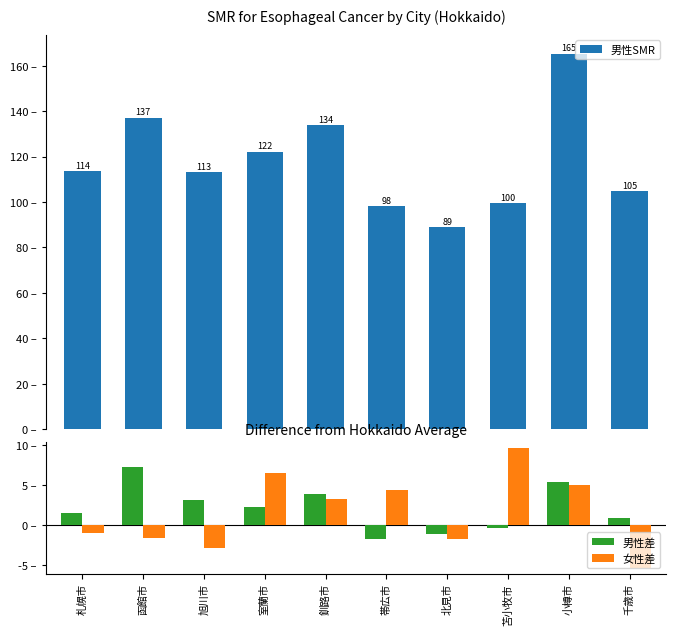

What value does the 男性差 series have at 室蘭市?

2.2